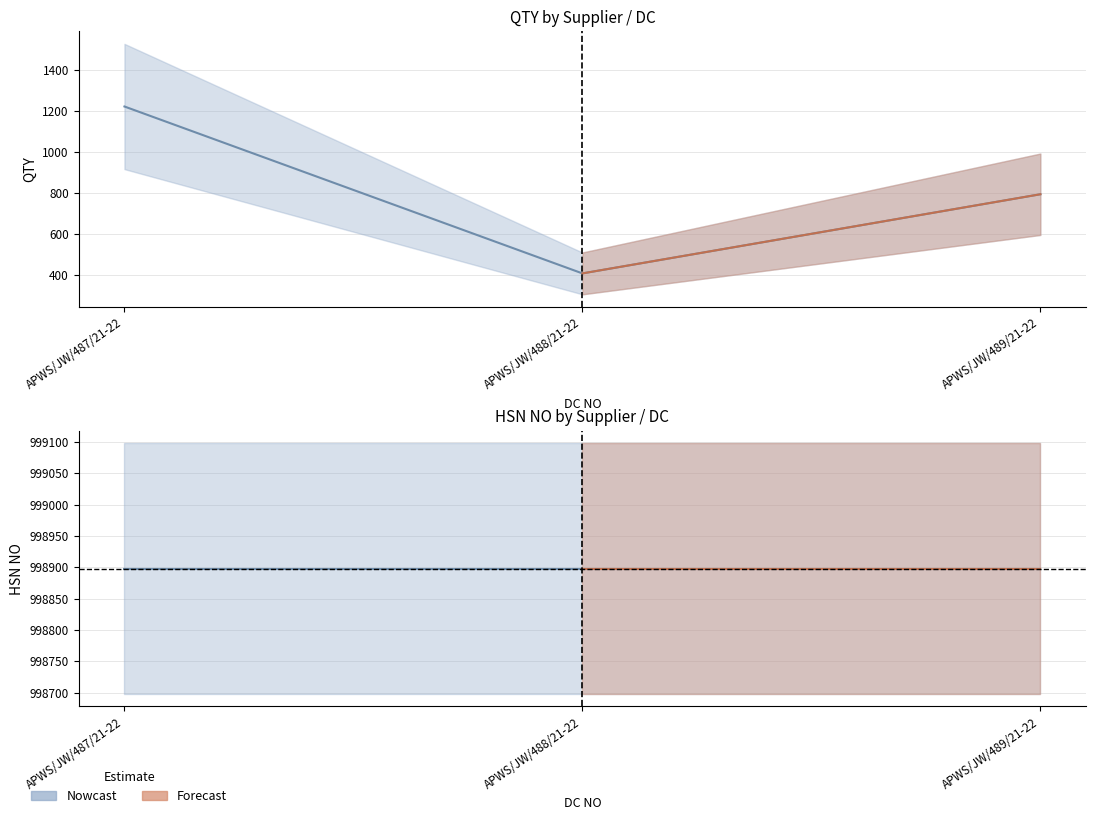

What is the smallest value displayed?

408